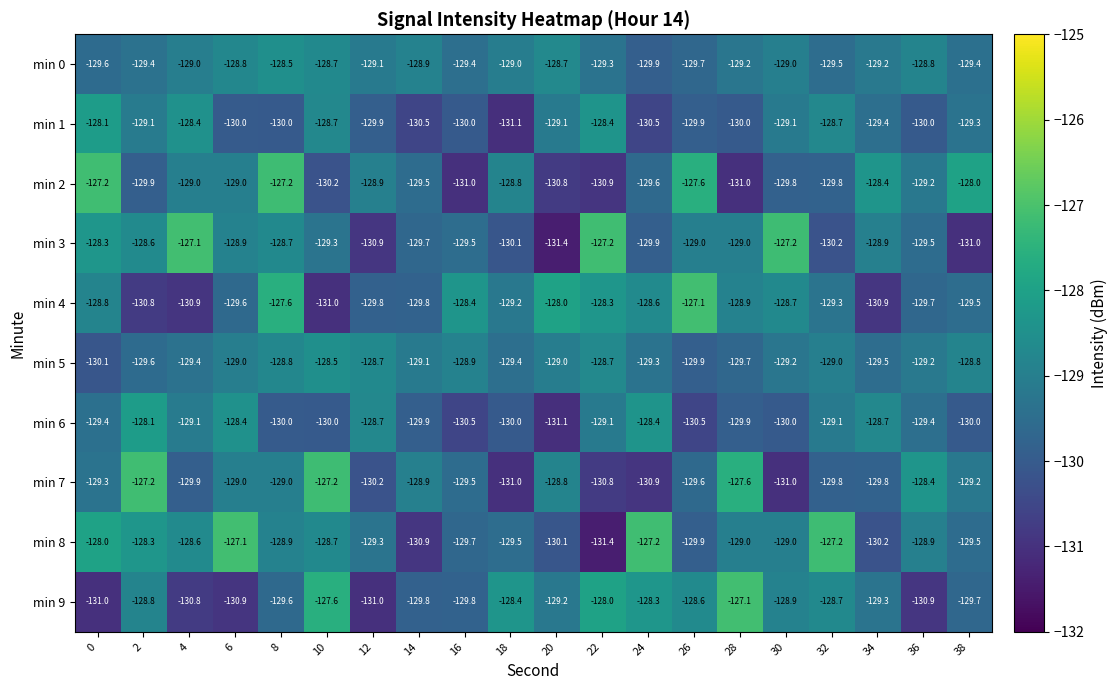

What is the smallest value displayed?

-131.4